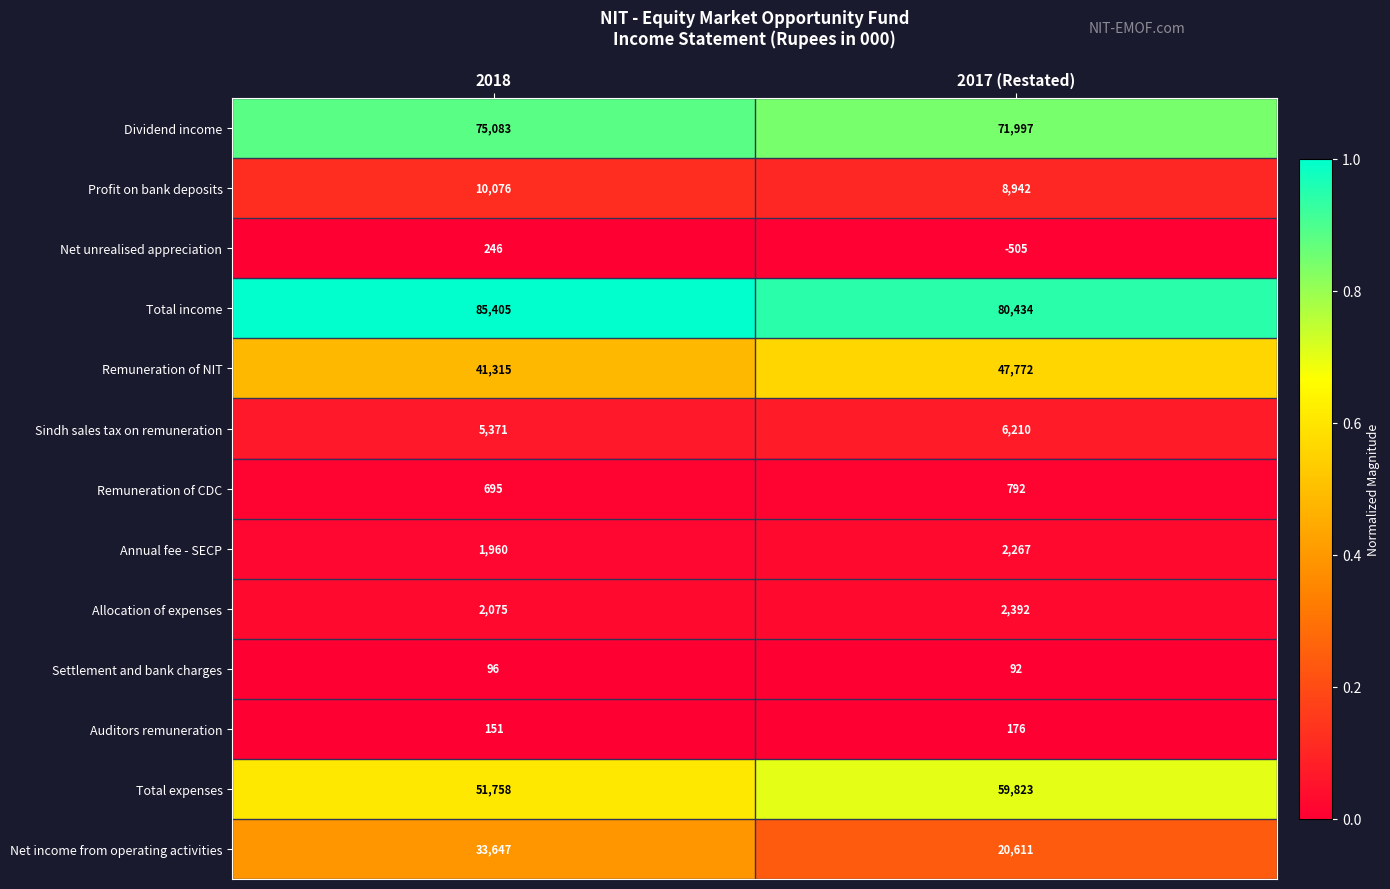

How many data points does each series have?

2